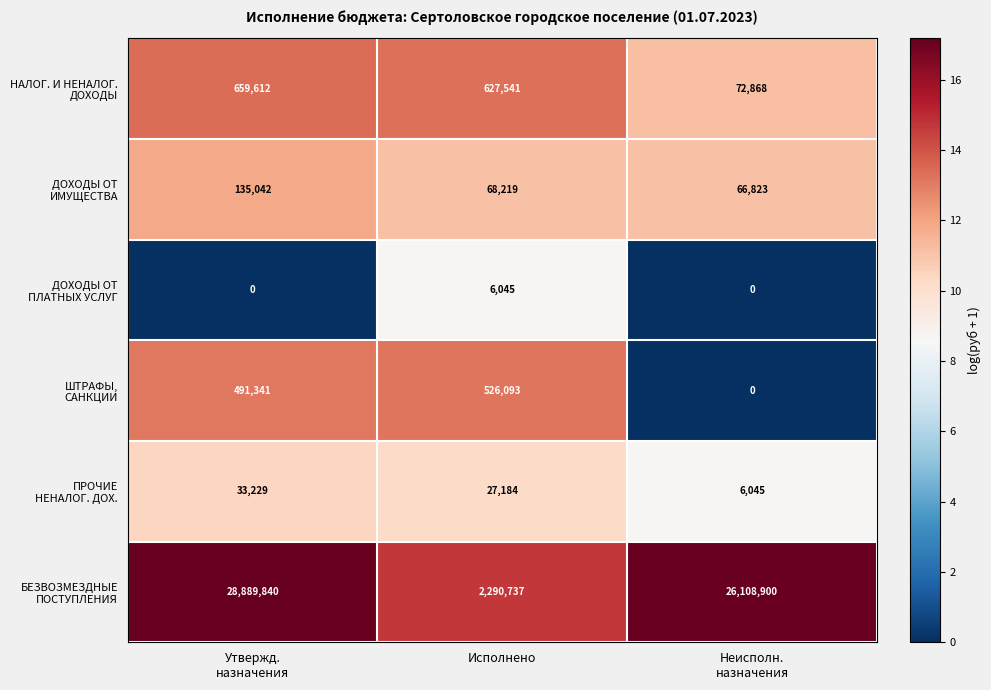

What is the greatest value displayed?

28889840